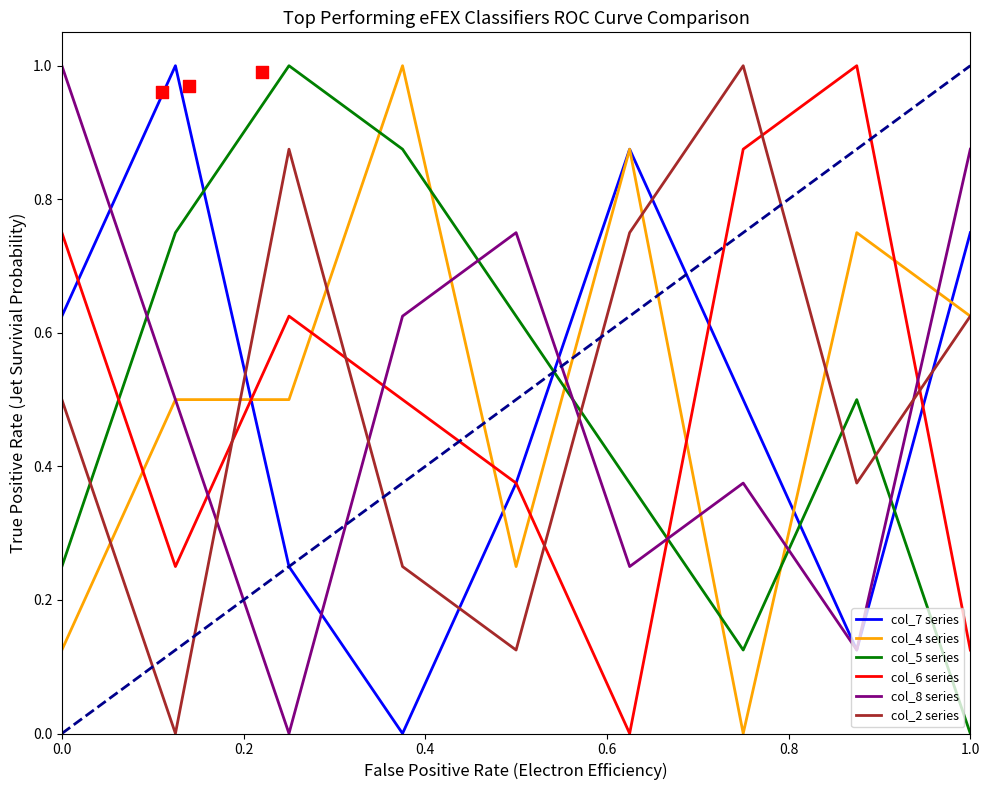

Which series contains the highest Y value?

col_7